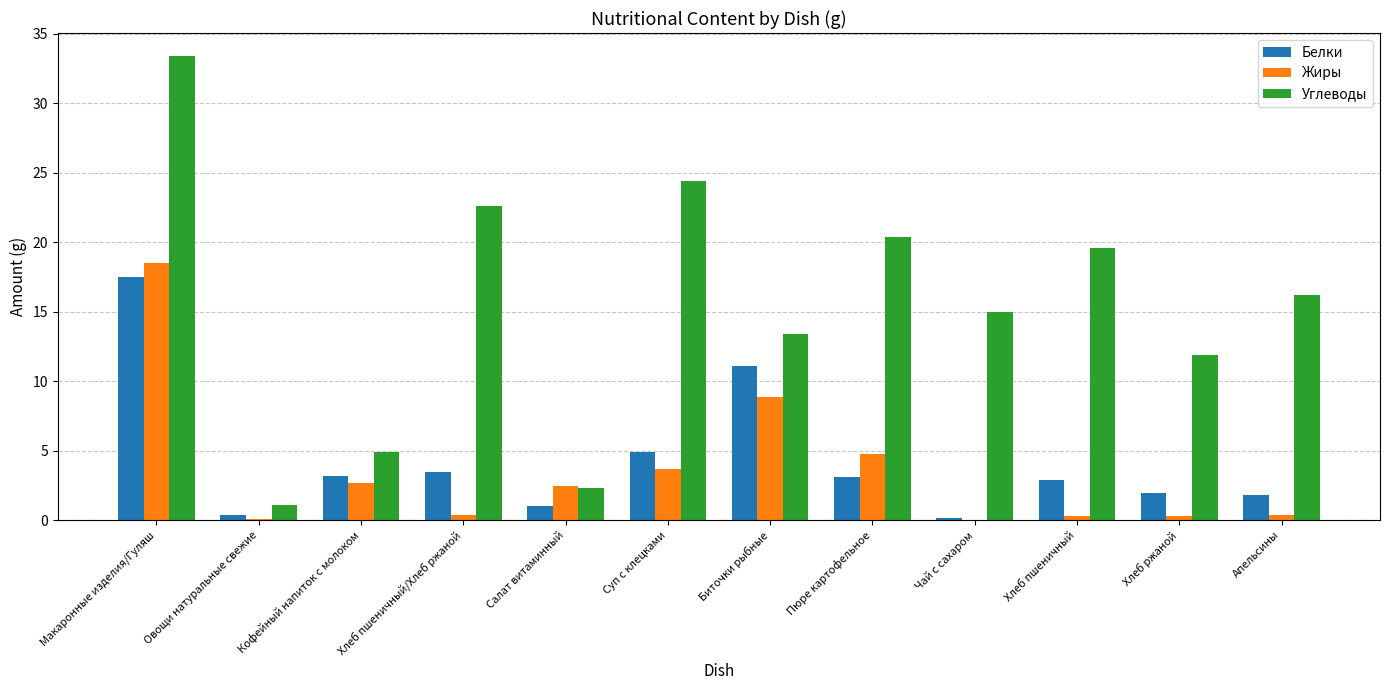

What is the spread (max minus min) of values at Макаронные изделия/Гуляш?

15.9